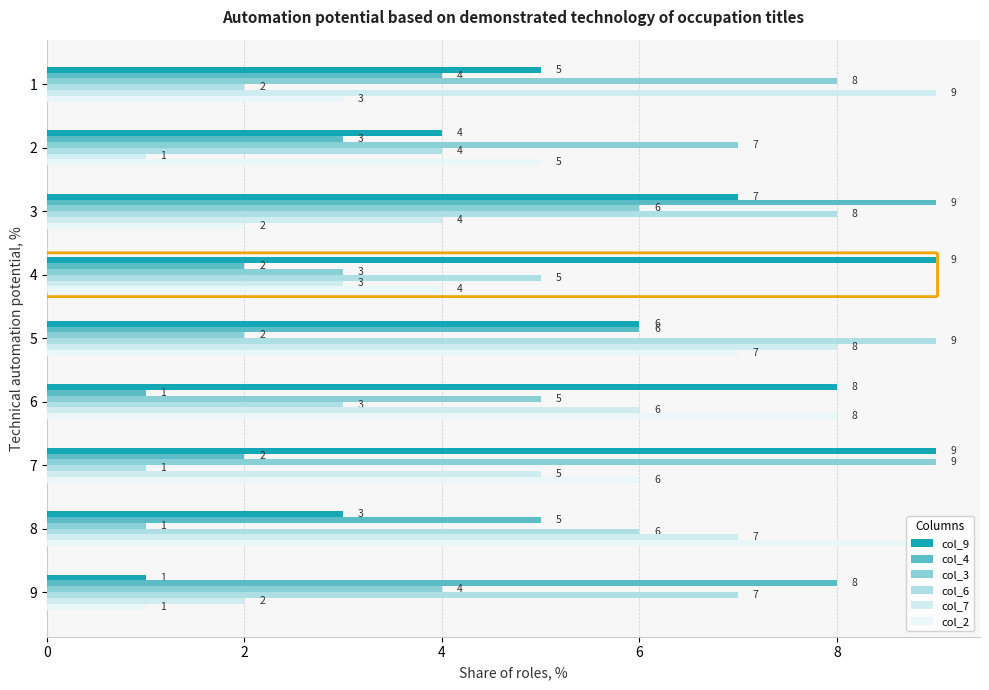

What is the greatest value displayed?

9